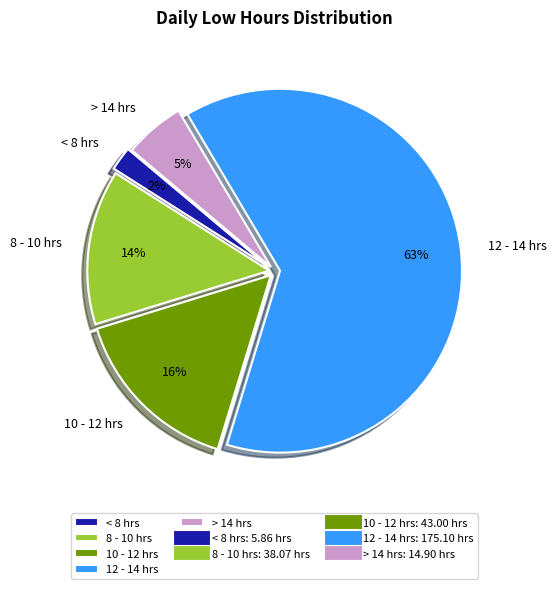

Combined, do 10 - 12 hrs and 12 - 14 hrs account for over 50%?

Yes